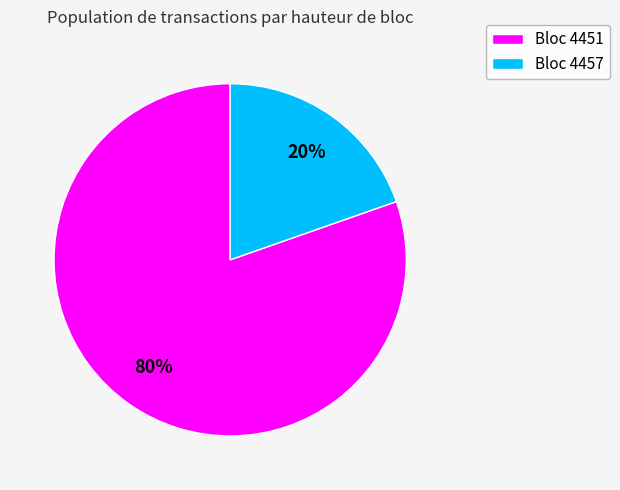

How many slices are in this pie chart?

2